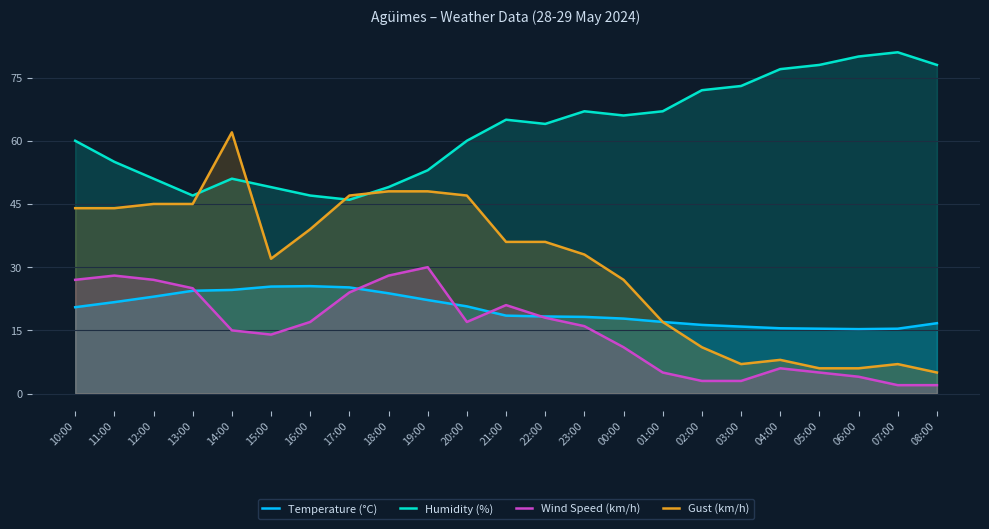

Reading left to right, what are all the values shown in this chart?

Temperature (°C): 20.5	21.7	23.0	24.4	24.6	25.4	25.5	25.2	23.8	22.2	20.7	18.5	18.3	18.2	17.8	17.0	16.3	15.9	15.5	15.4	15.3	15.4	16.7
Humidity (%): 60.0	55.0	51.0	47.0	51.0	49.0	47.0	46.0	49.0	53.0	60.0	65.0	64.0	67.0	66.0	67.0	72.0	73.0	77.0	78.0	80.0	81.0	78.0
Wind Speed (km/h): 27.0	28.0	27.0	25.0	15.0	14.0	17.0	24.0	28.0	30.0	17.0	21.0	18.0	16.0	11.0	5.0	3.0	3.0	6.0	5.0	4.0	2.0	2.0
Gust (km/h): 44.0	44.0	45.0	45.0	62.0	32.0	39.0	47.0	48.0	48.0	47.0	36.0	36.0	33.0	27.0	17.0	11.0	7.0	8.0	6.0	6.0	7.0	5.0